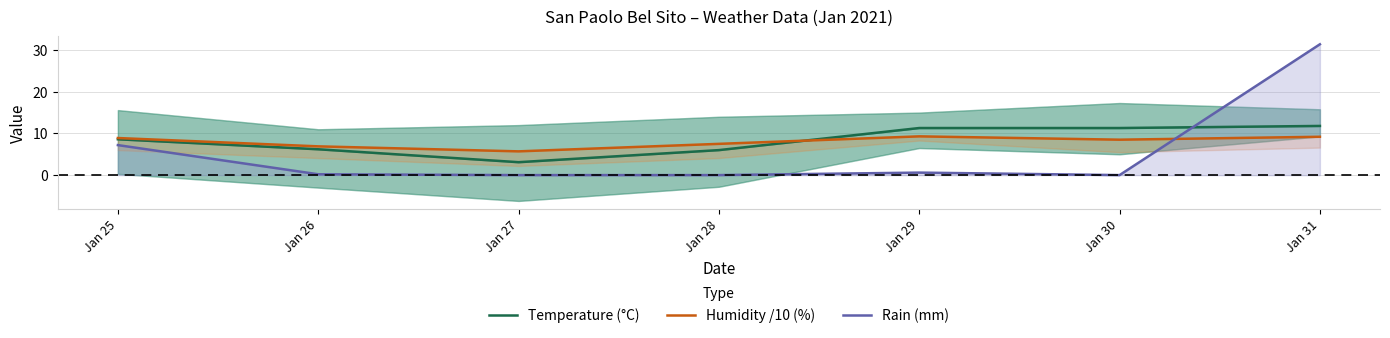

Which has a higher value, Jan 29 or Jan 30?

Jan 29